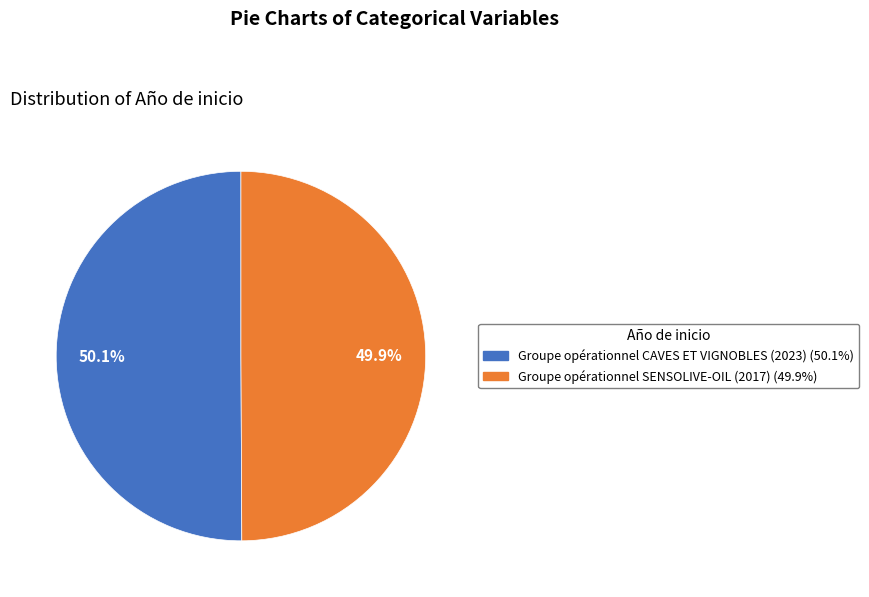

What percentage do Groupe opérationnel SENSOLIVE-OIL (2017) and Groupe opérationnel CAVES ET VIGNOBLES (2023) together represent?

100.0%